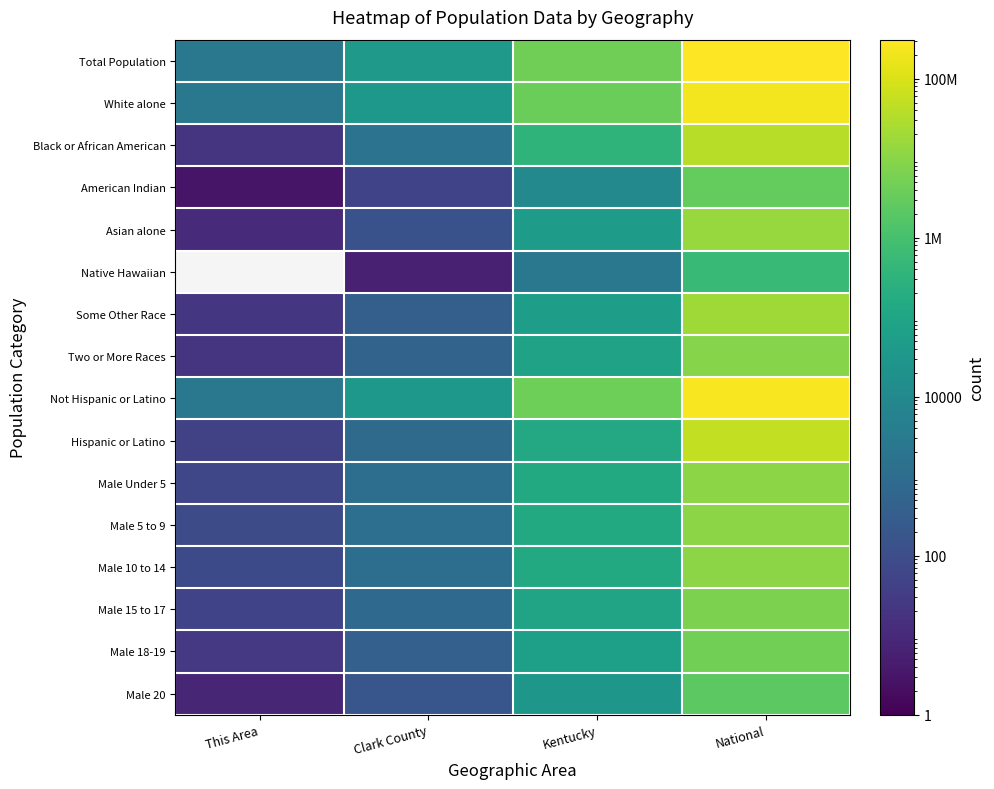

At which label does Two or More Races first exceed 75208?

National